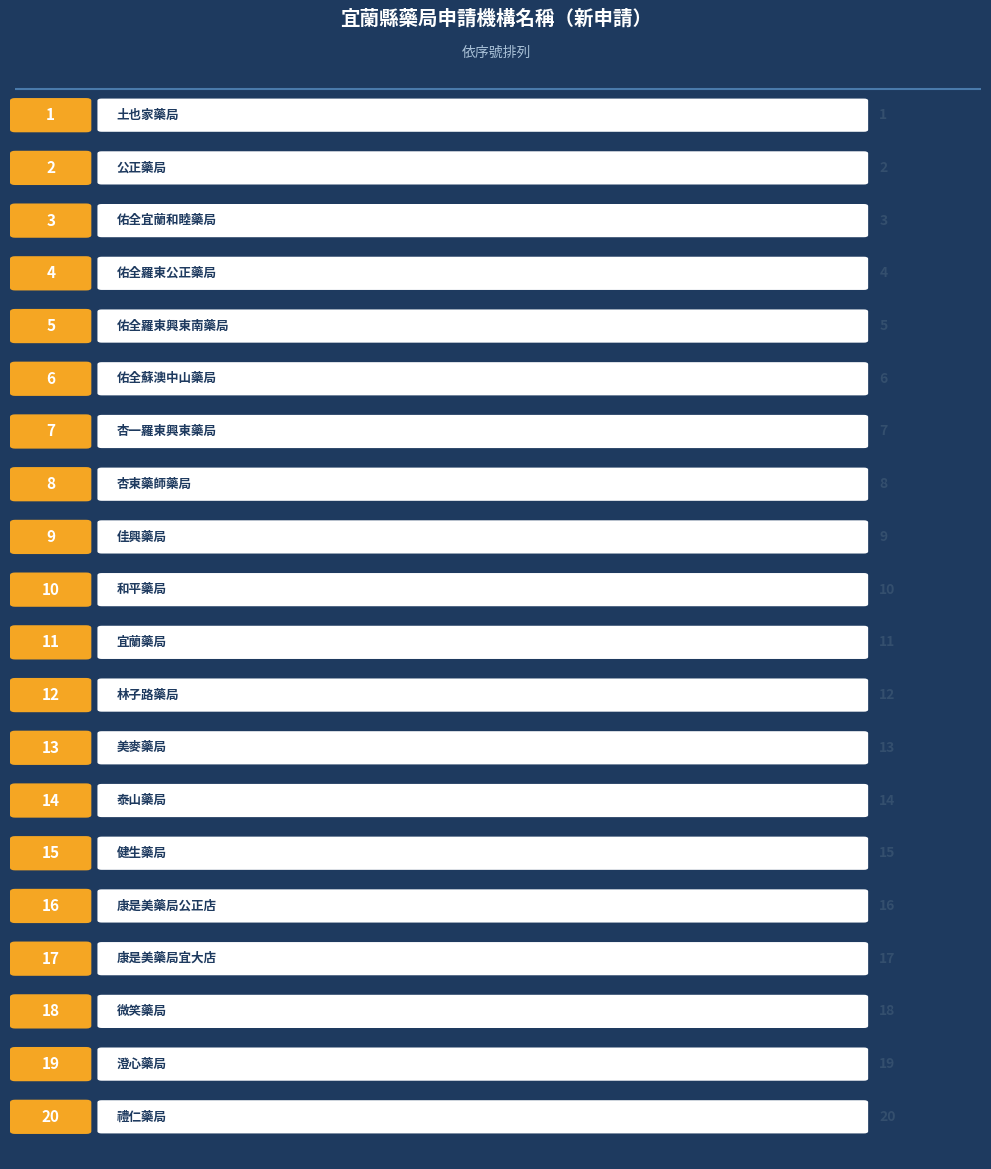

What is the label of the 5th bar from the left?

佑全羅東興東南藥局